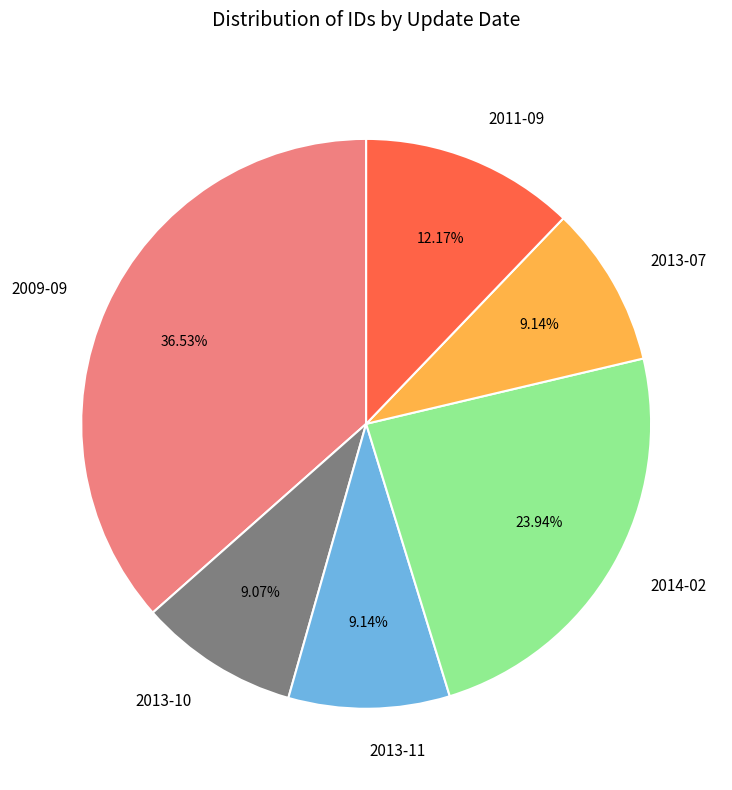

What is the ratio of the value at 2014-02 to the value at 2013-07?

2.6